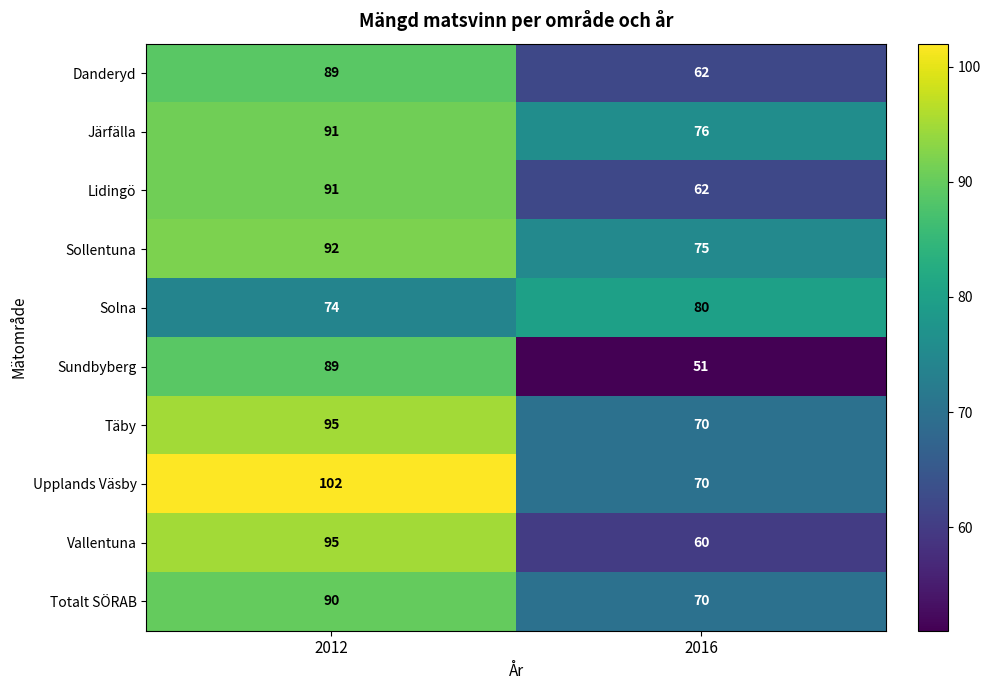

What is the sum of all Sollentuna values?

167